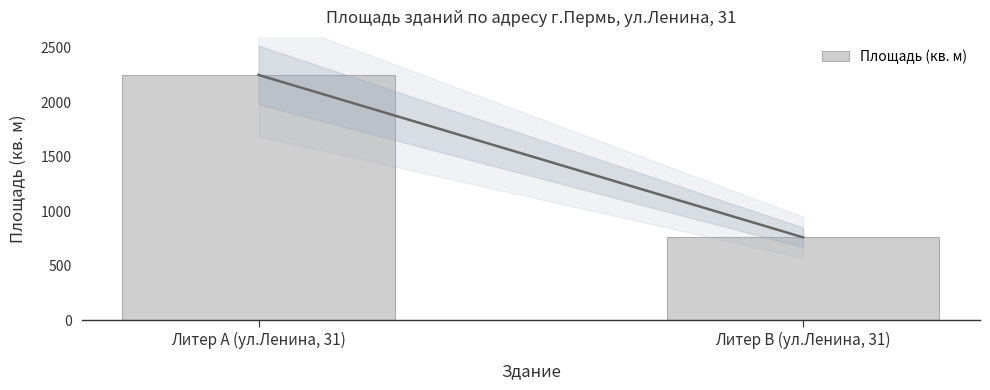

What is the smallest value displayed?

759.6